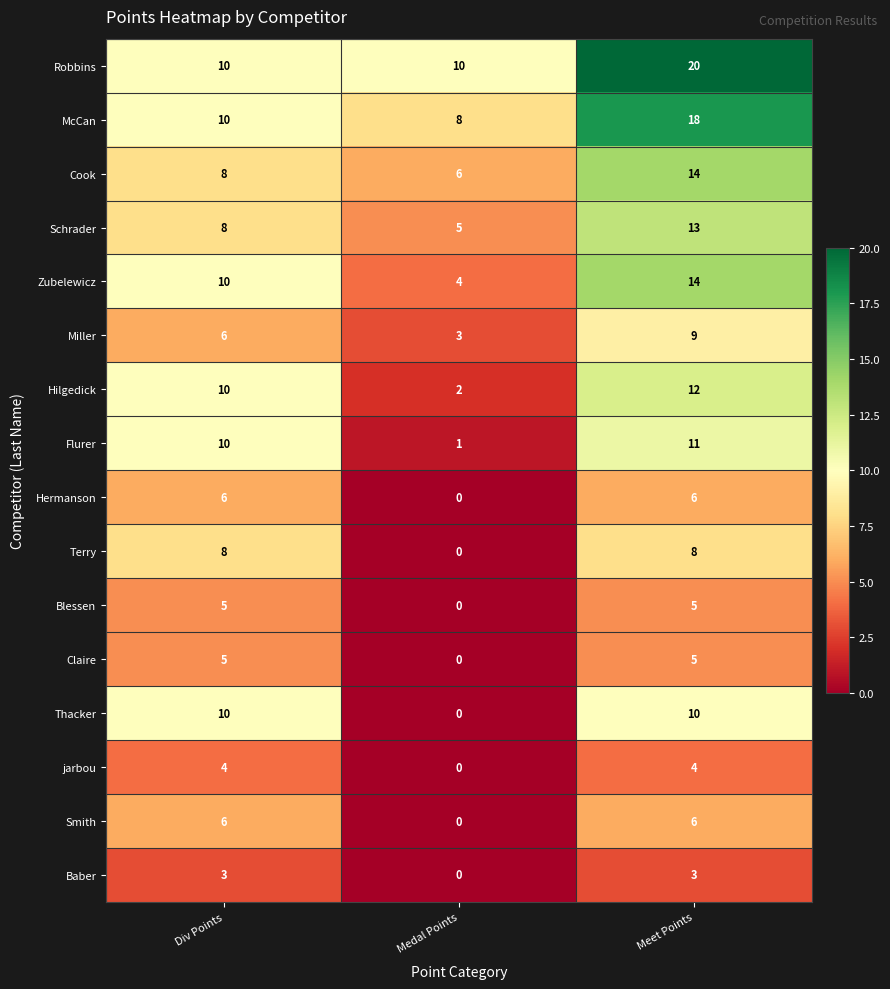

The value of Smith at Meet Points is 4. True or false?

False